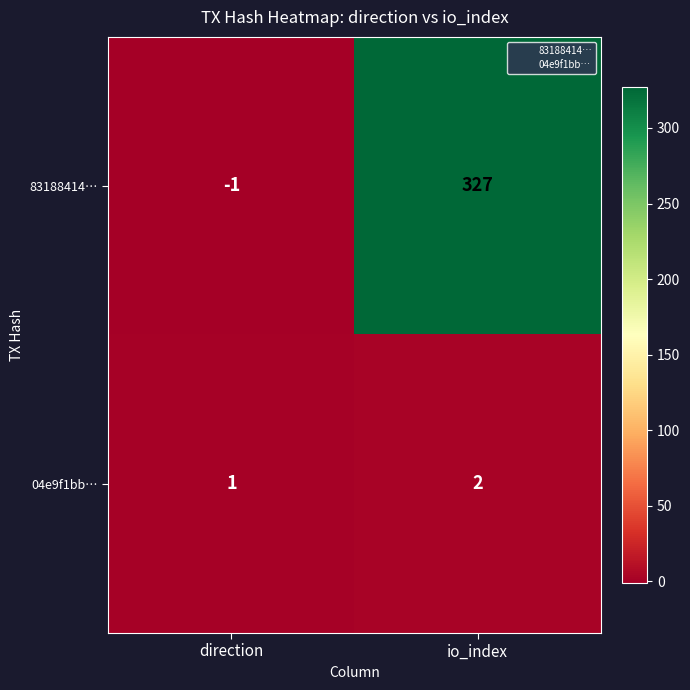

Reading left to right, list all the values displayed in this chart.

83188414…: -1	327
04e9f1bb…: 1	2